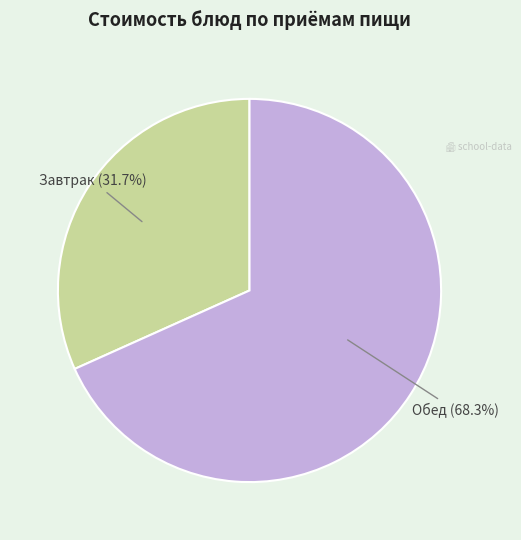

Count the number of slices in the pie.

2